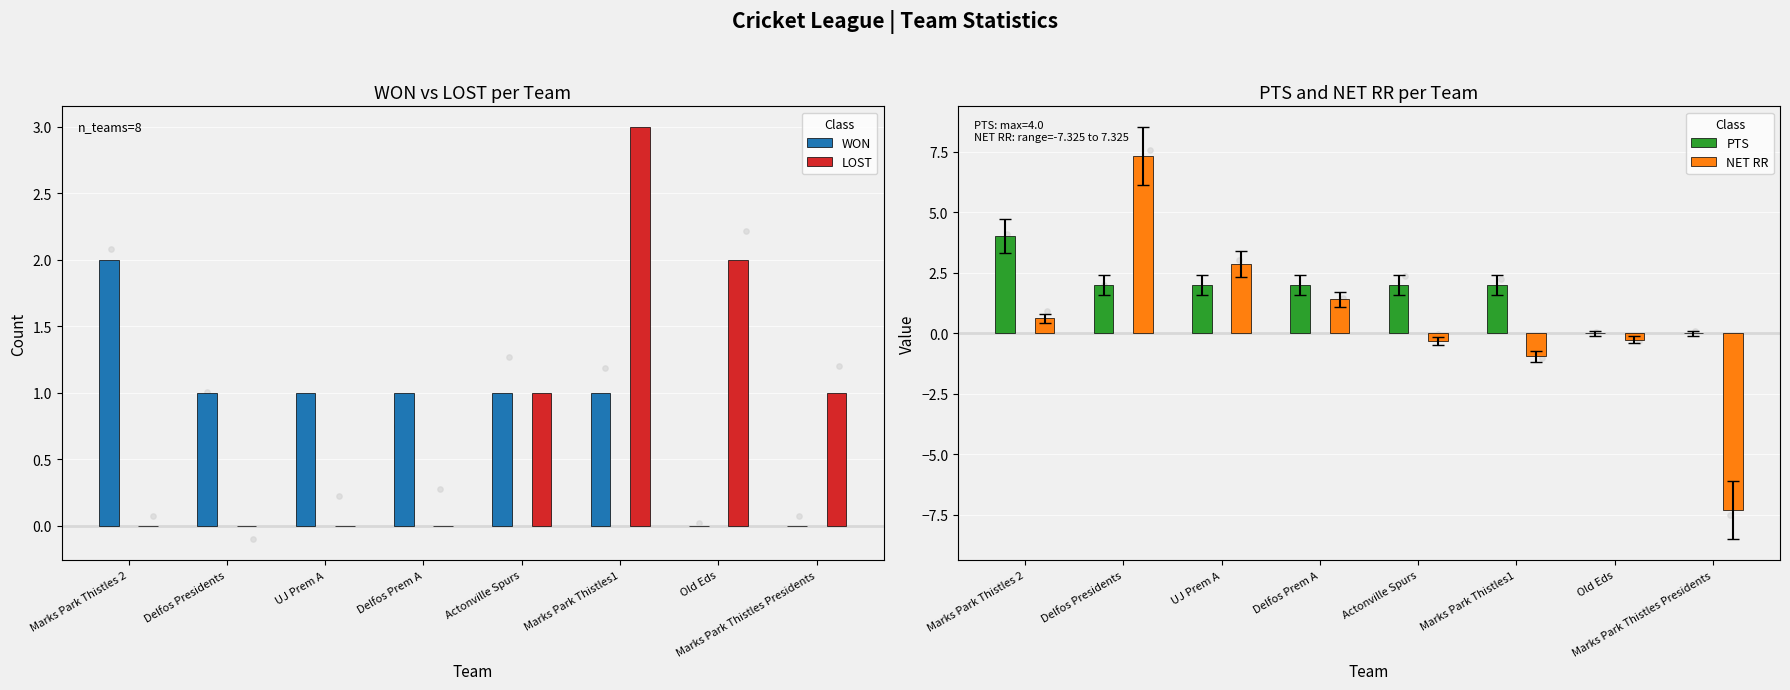

What are all the series names shown in the legend?

WON, LOST, PTS, NET RR